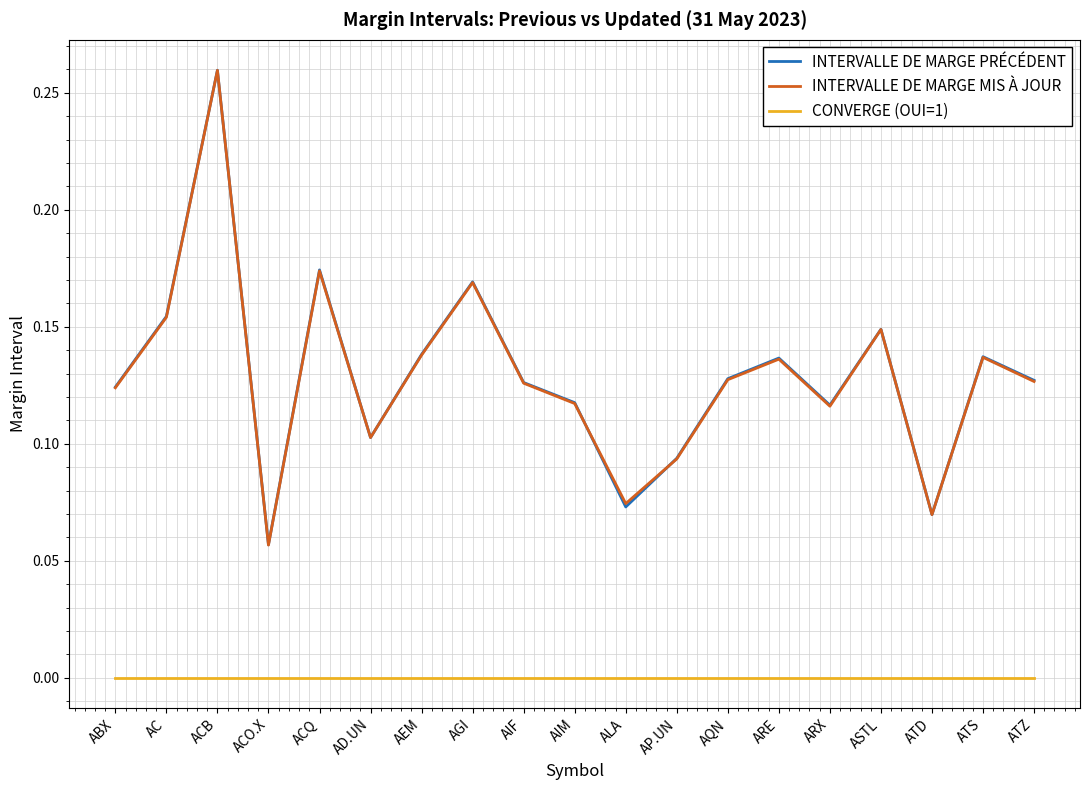

What position from the right is ABX?

19